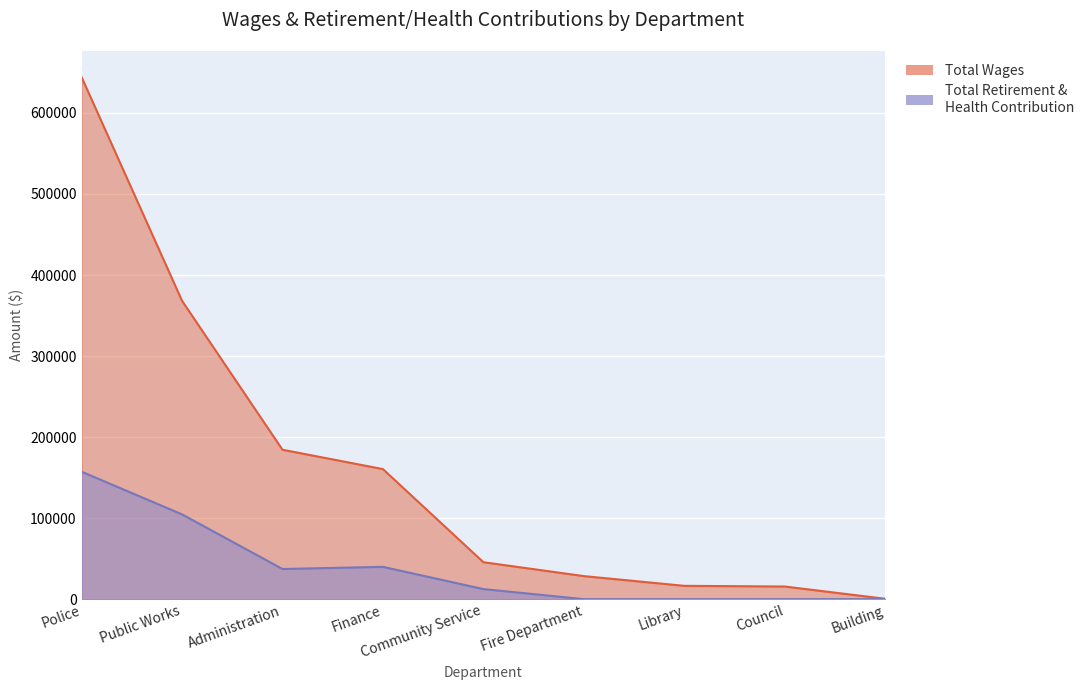

Count the number of data series in this chart.

2